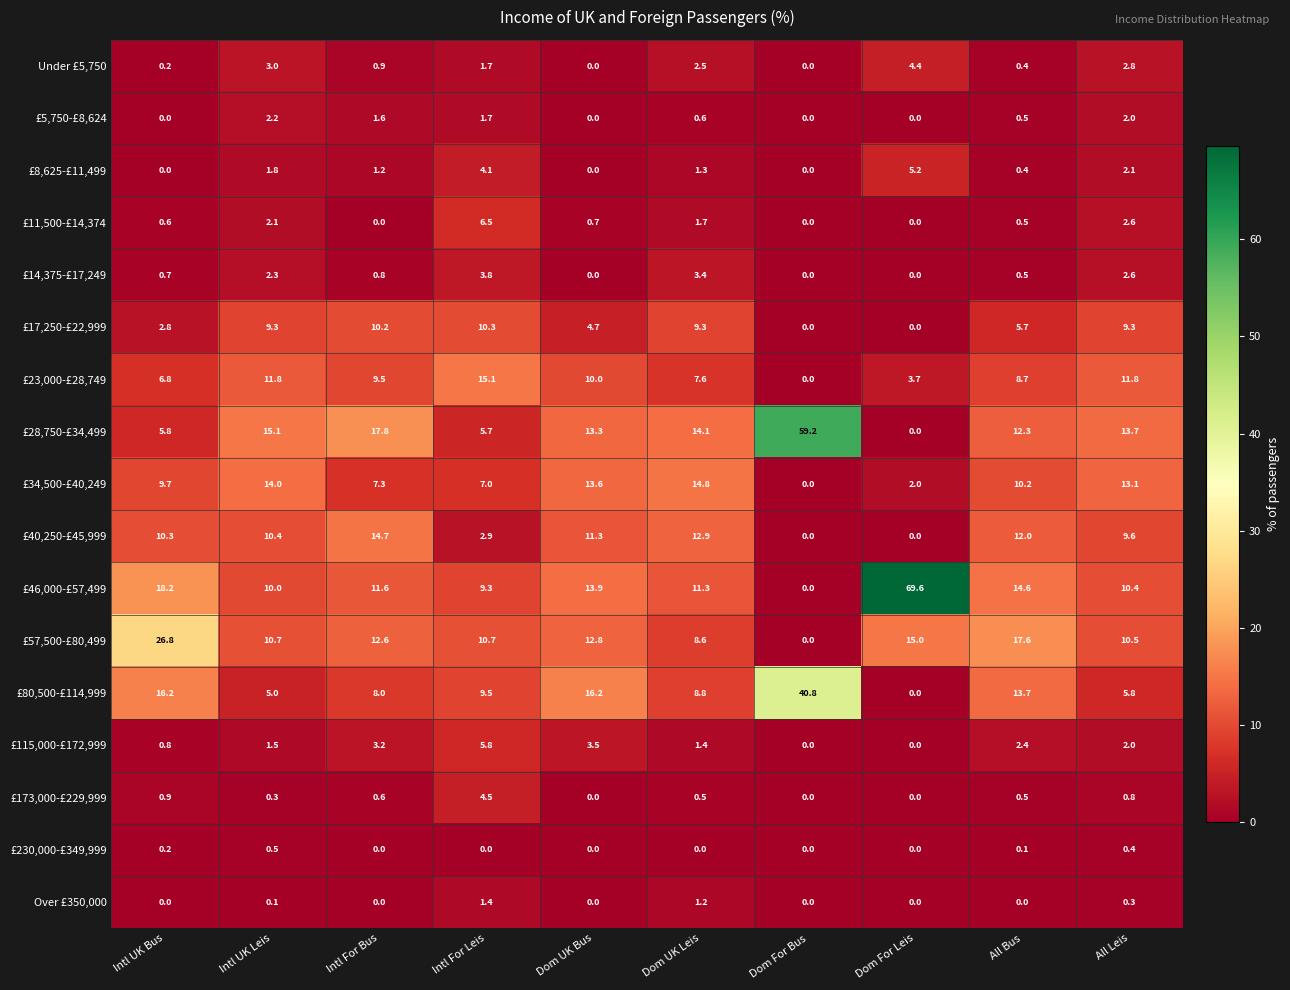

At how many categories does at least one series exceed 26?

3